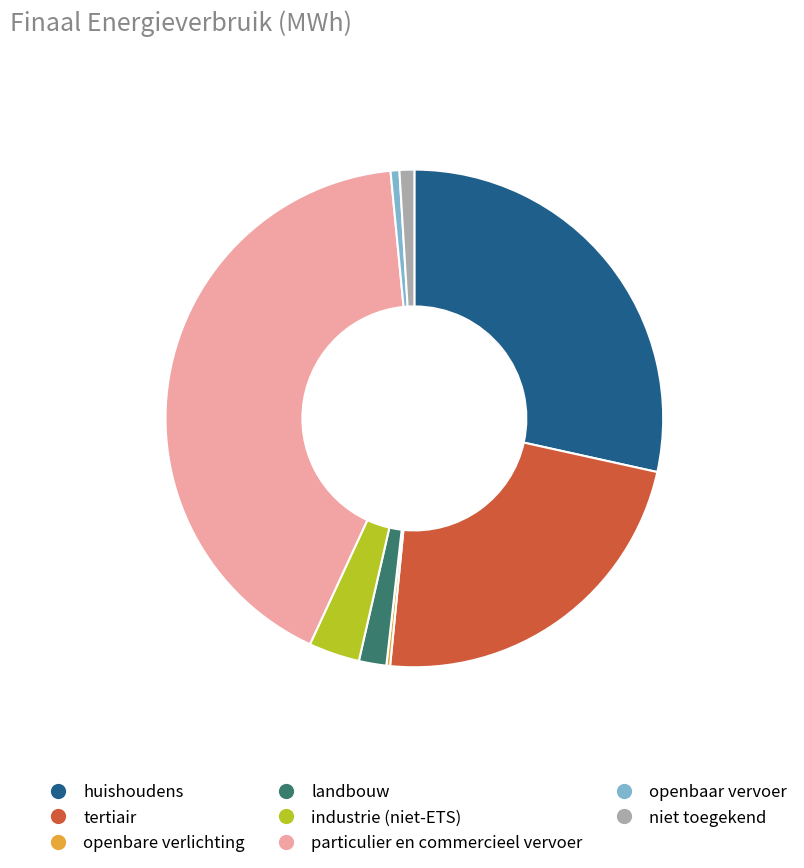

Which category has the biggest portion of the pie?

particulier en commercieel vervoer